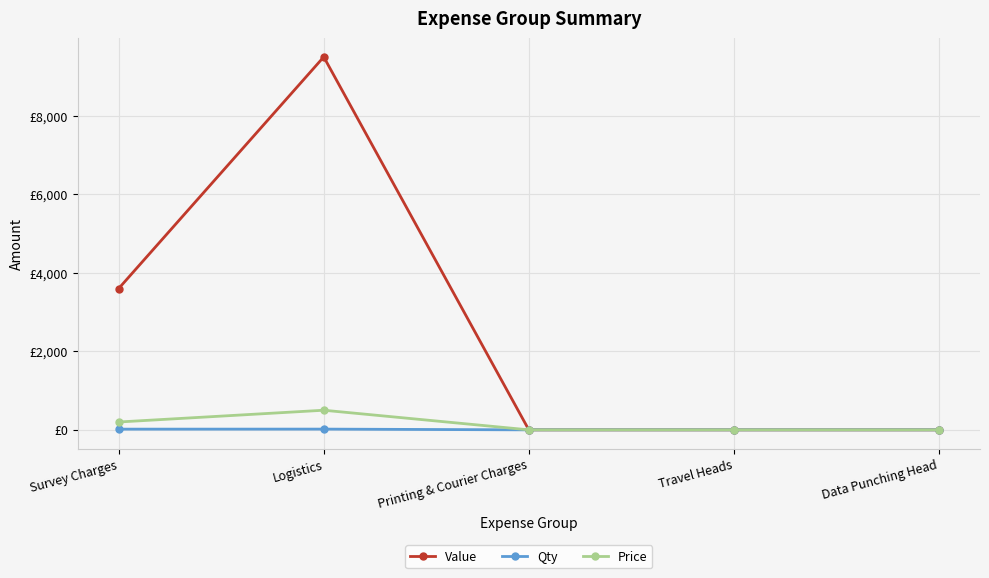

At which label is Value closest to 4750?

Survey Charges